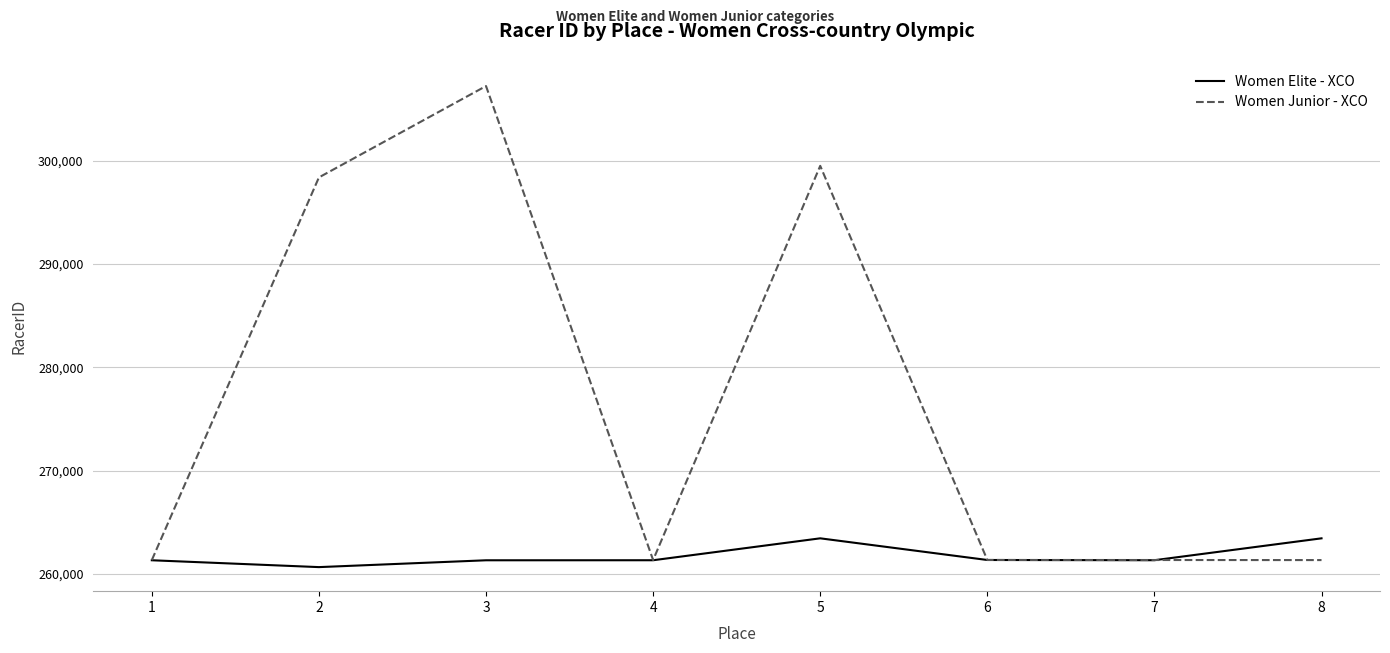

At how many categories does at least one series exceed 304286?

1